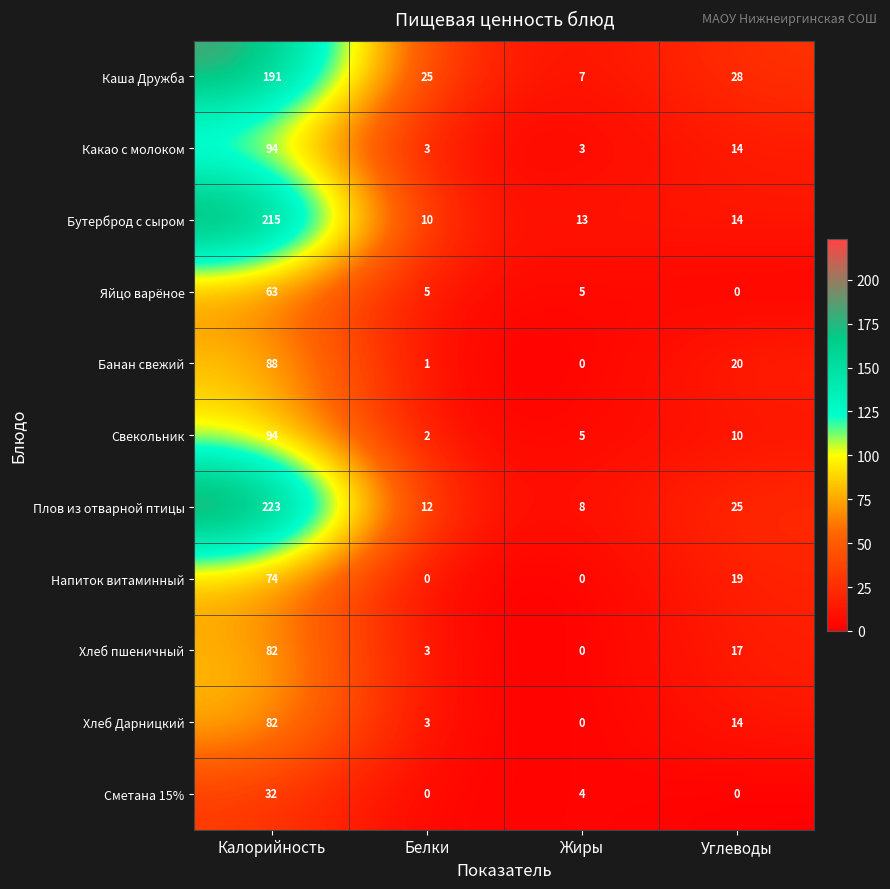

The value of Свекольник at Калорийность is 94. True or false?

True